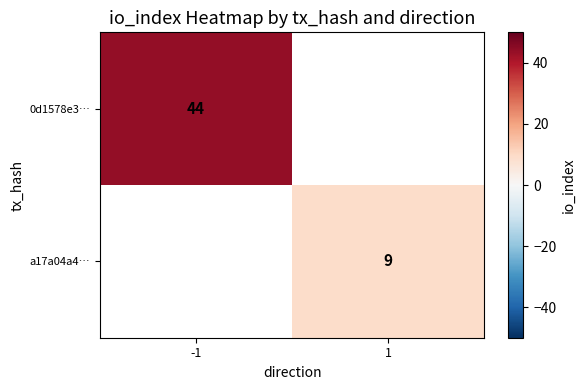

Which label corresponds to the smallest value in the chart?

1